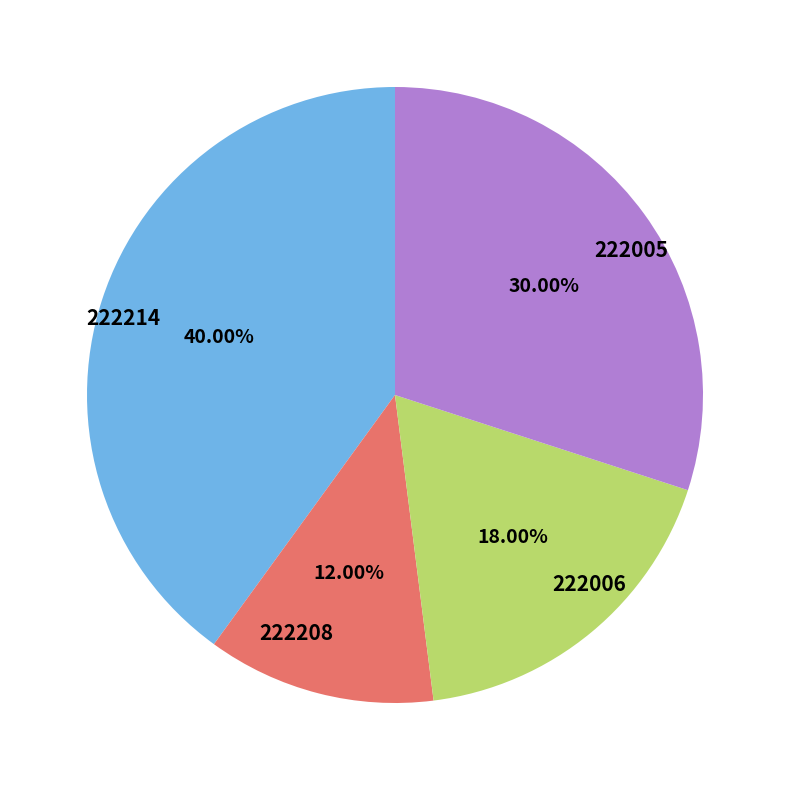

To the nearest percent, what is the combined percentage of 222214 and 222006?

58%